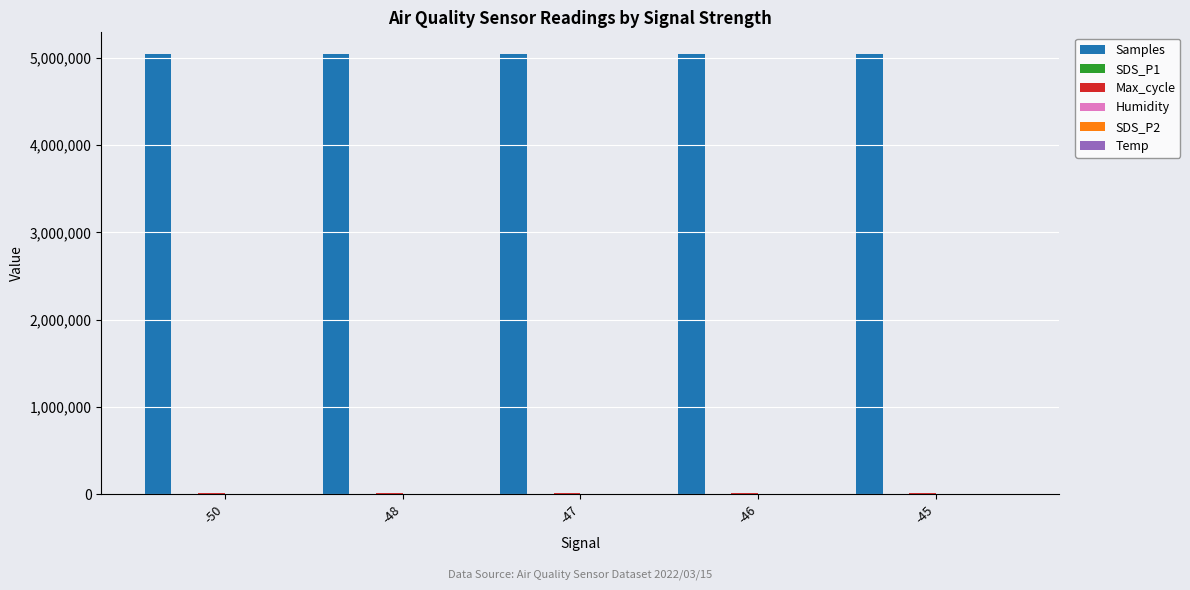

What is the sum of all Samples values?

25194060.0